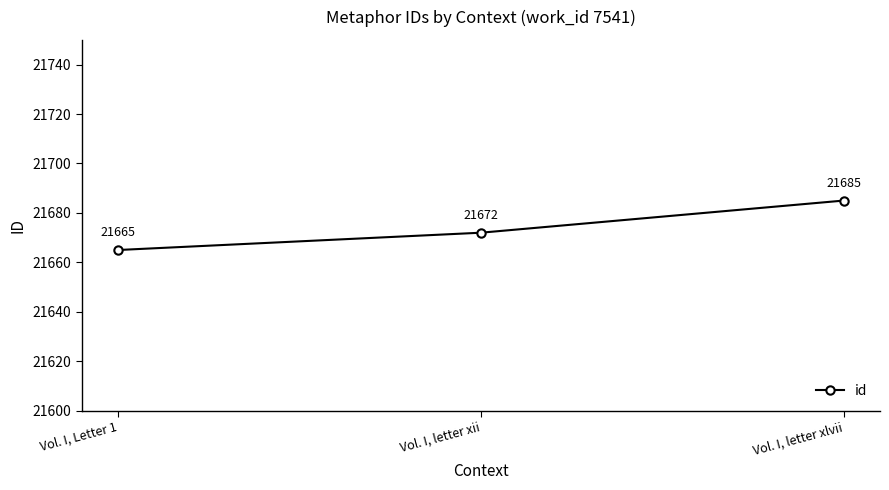

How many values are below 21672?

1